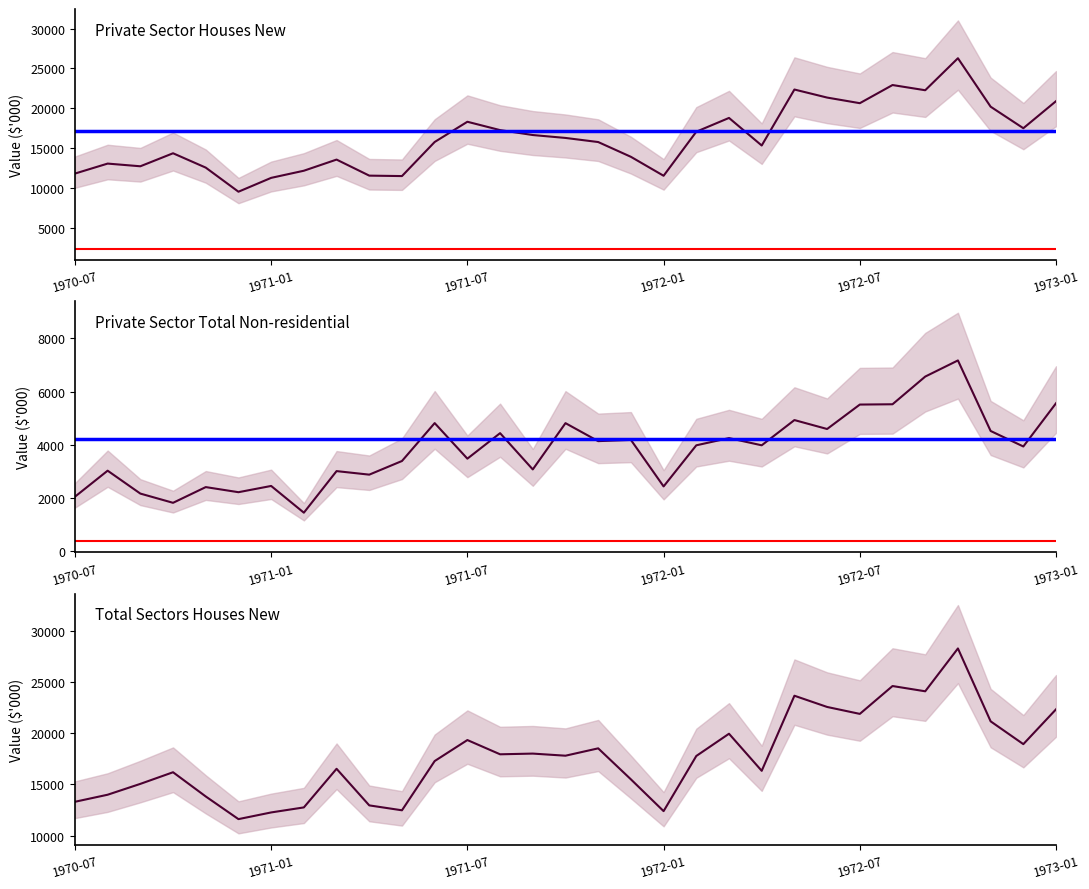

What is the spread (max minus min) of values at 1971-01?

9800